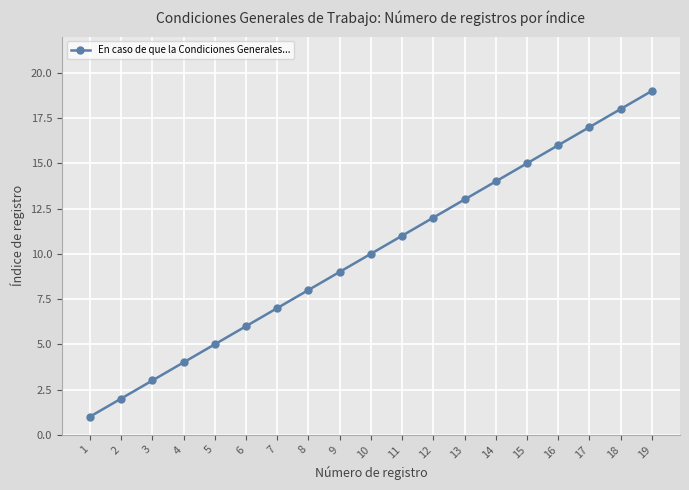

Reading right to left, transcribe all the data shown in this chart.

19=19	18=18	17=17	16=16	15=15	14=14	13=13	12=12	11=11	10=10	9=9	8=8	7=7	6=6	5=5	4=4	3=3	2=2	1=1